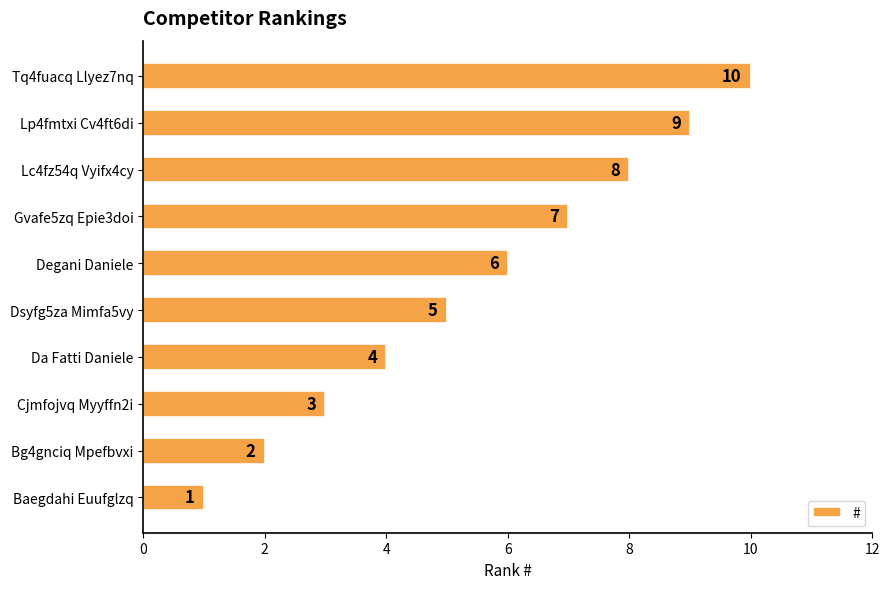

What is the difference between the maximum and minimum values?

9